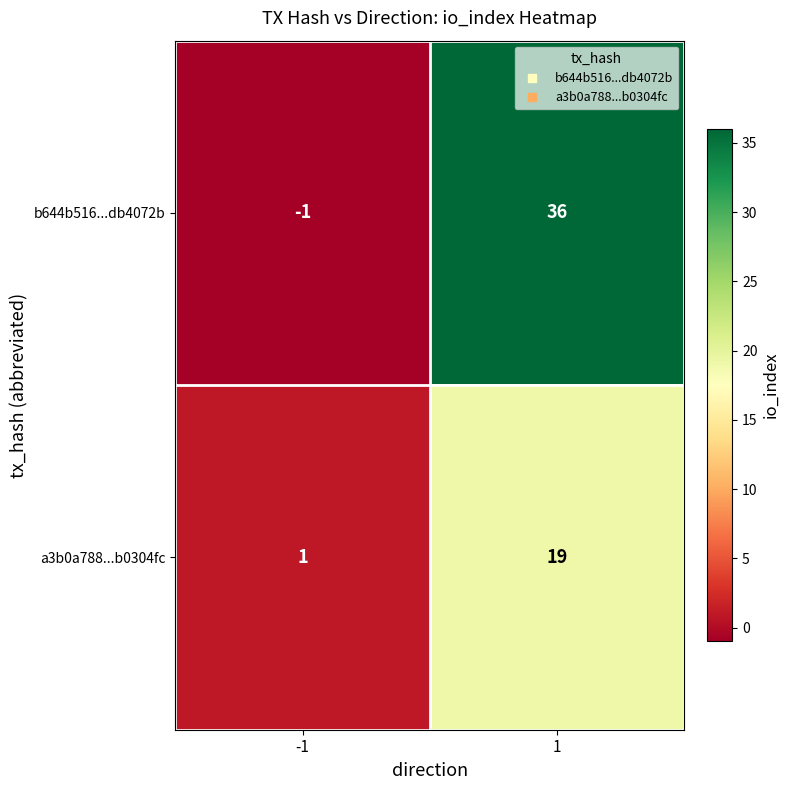

List the series in order of their overall mean, lowest first.

a3b0a788...b0304fc, b644b516...db4072b